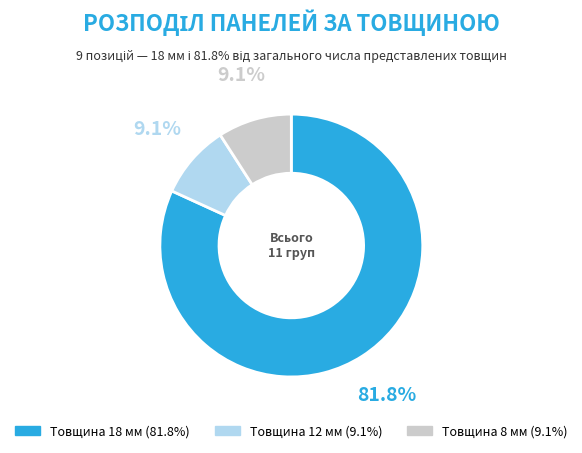

Is there any slice that represents more than half of the pie?

Yes